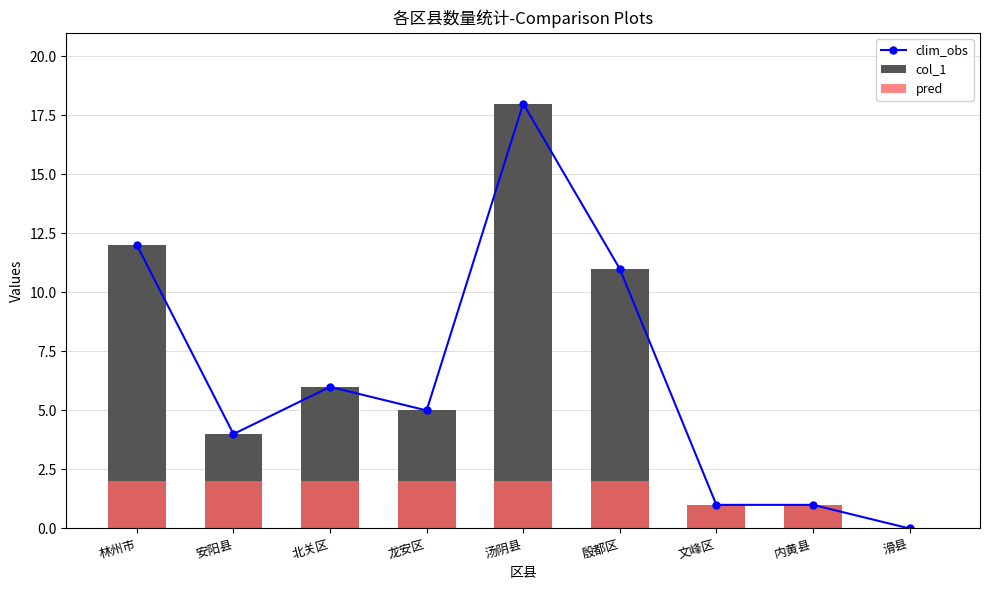

What is the difference between the clim_obs values at 内黄县 and 殷都区?

10